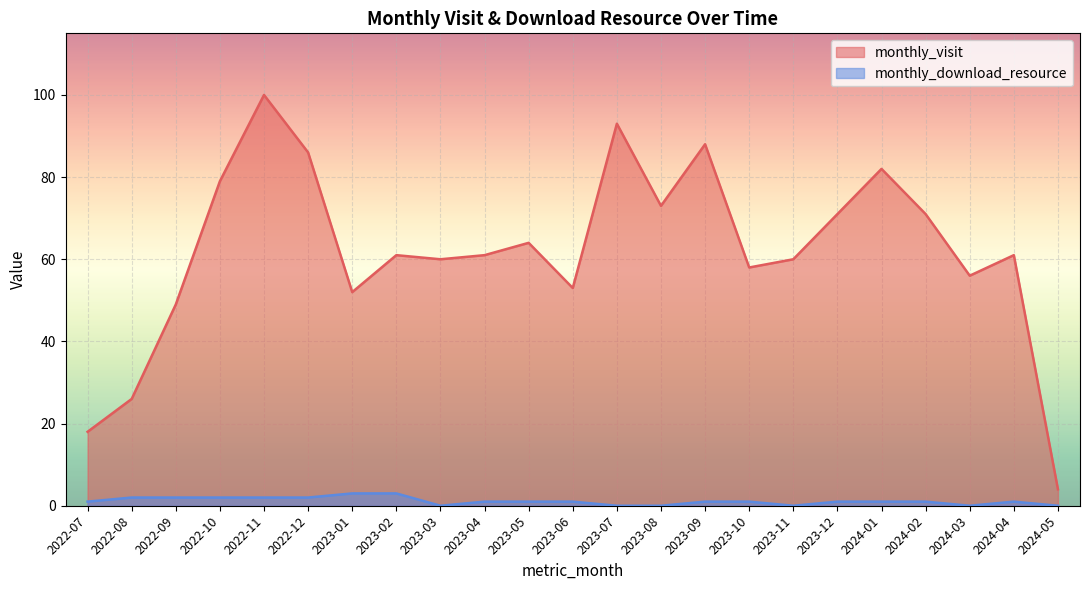

Between 2024-02 and 2023-08, which is larger?

2023-08